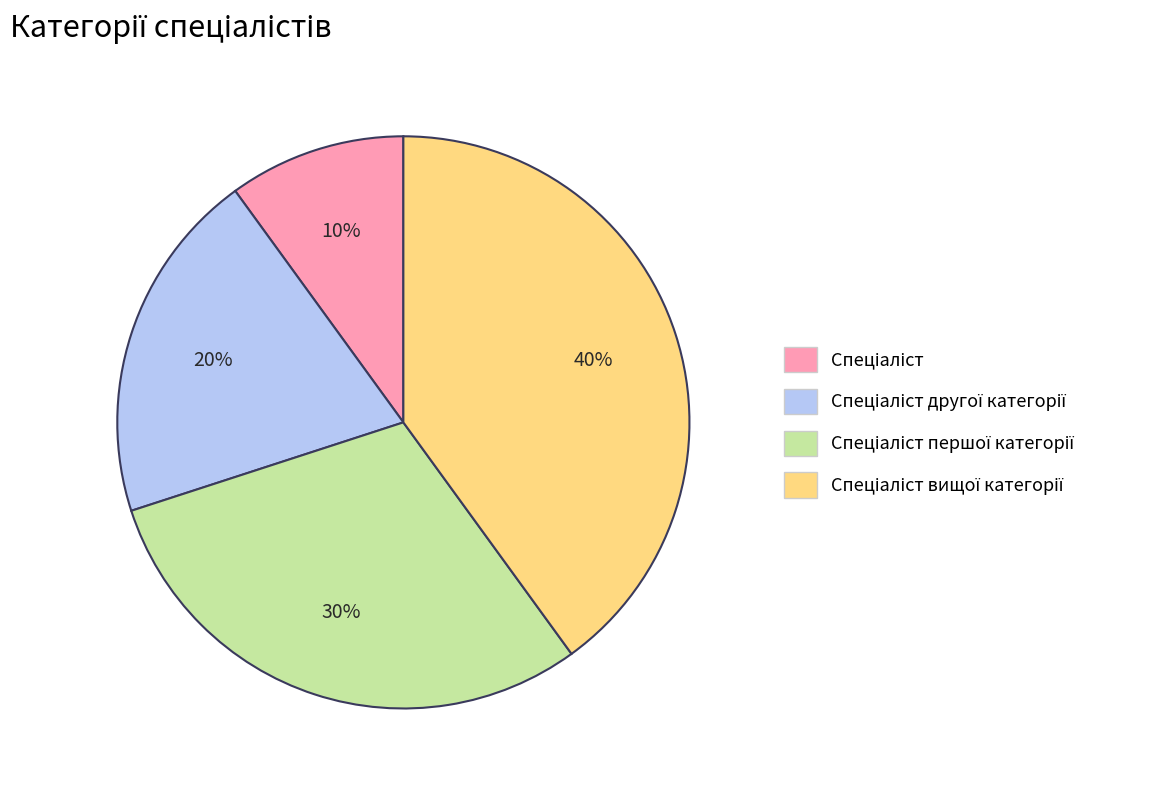

Count the number of slices in the pie.

4